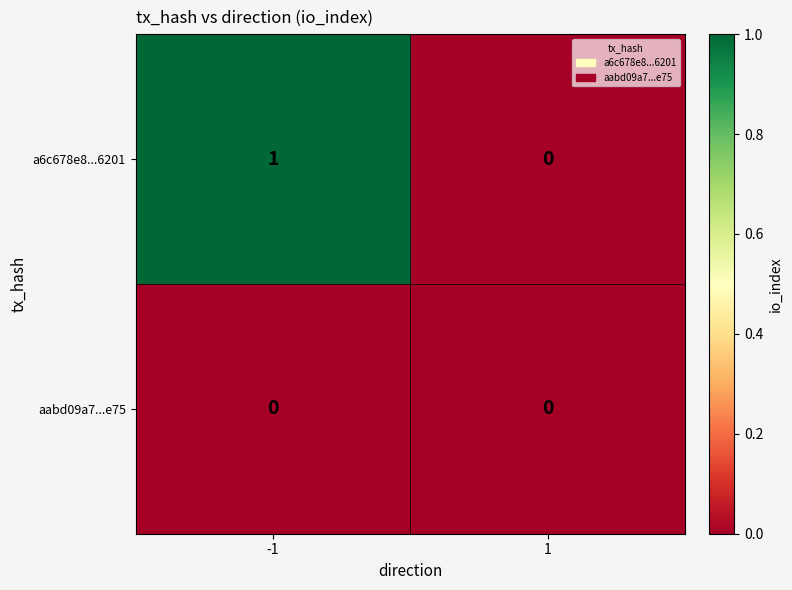

Which series has the largest total across all categories?

a6c678e8...6201